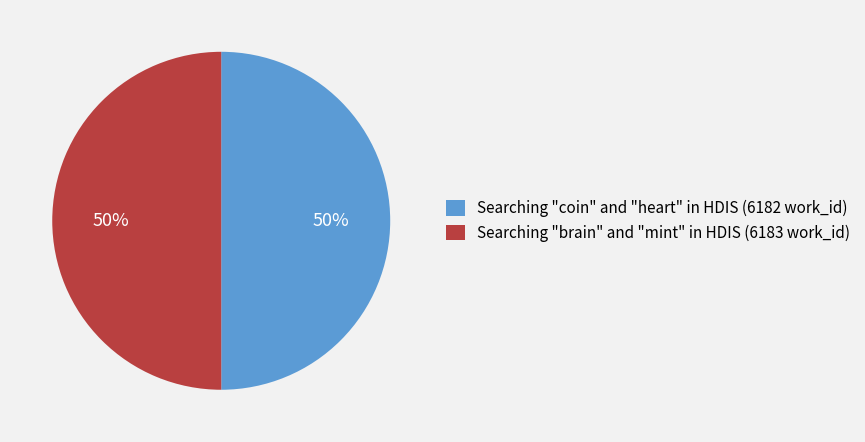

Is the sum of Searching "coin" and "heart" in HDIS (6182 work_id) and Searching "brain" and "mint" in HDIS (6183 work_id) greater than half?

Yes